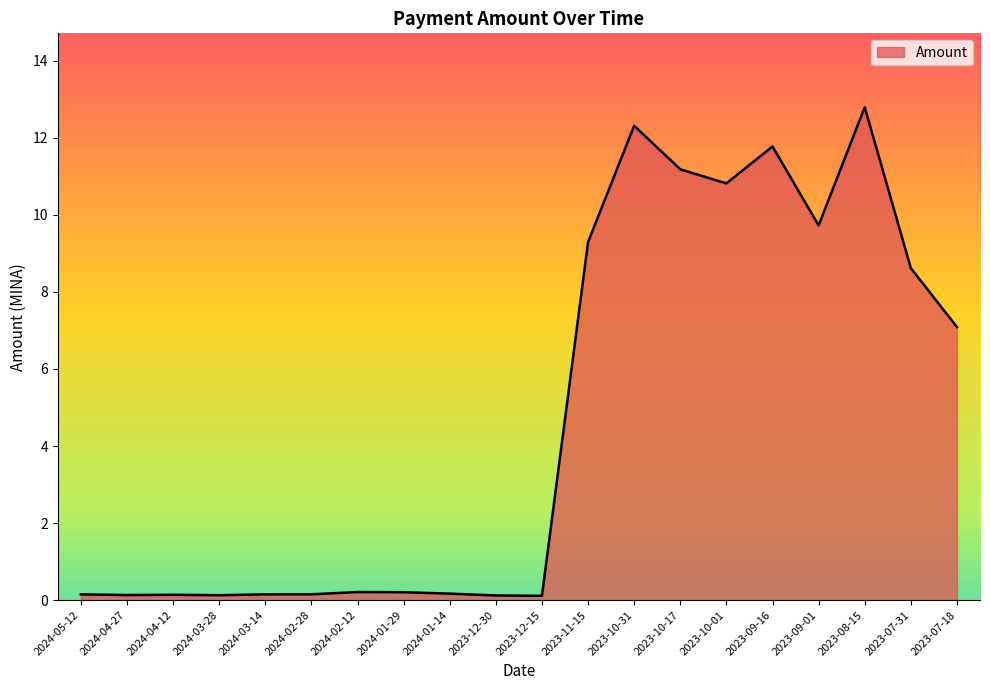

True or false: the data has more than 0 interior local peaks.

True